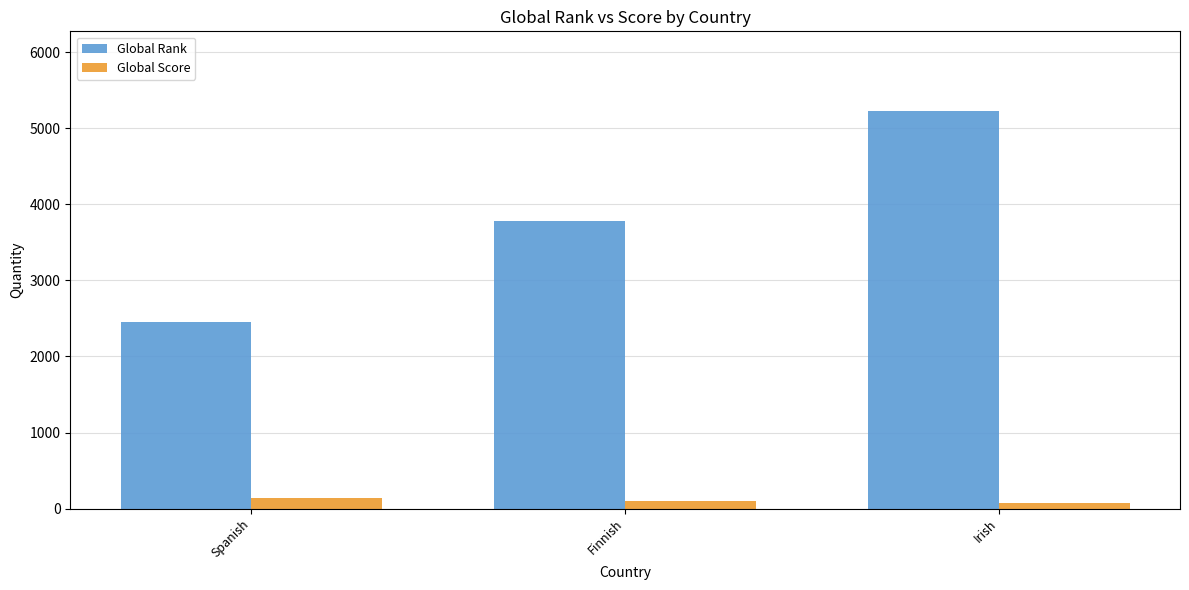

List the series in order of their overall mean, highest first.

Global Rank, Global Score